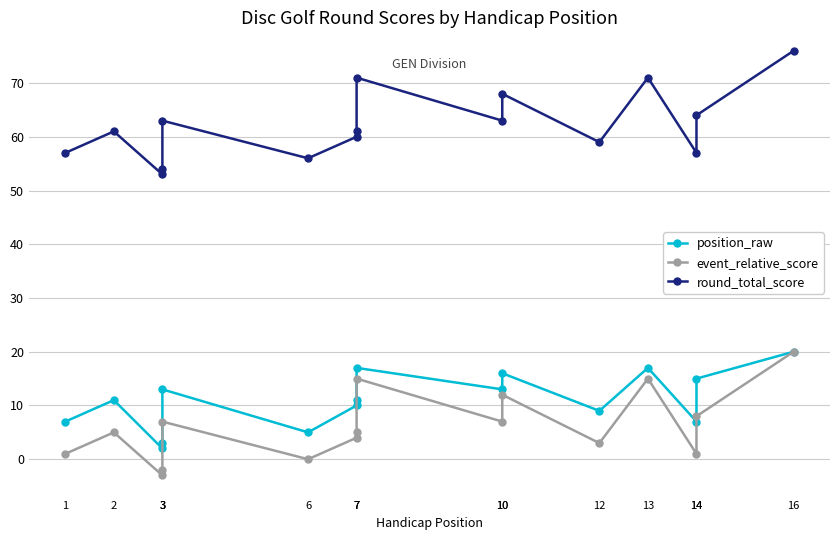

What is the average value of the event_relative_score series?

6